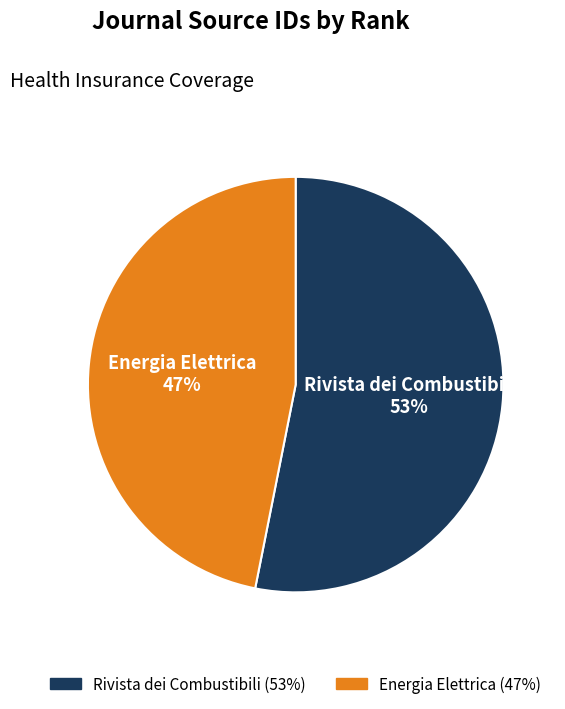

Does Rivista dei Combustibili represent more than half of the total?

Yes